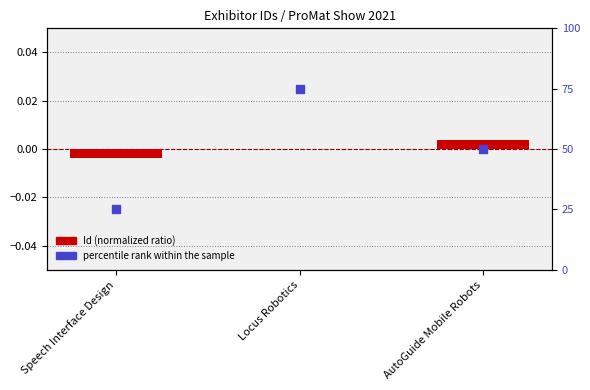

What is the total value across all series at AutoGuide Mobile Robots?

50.0